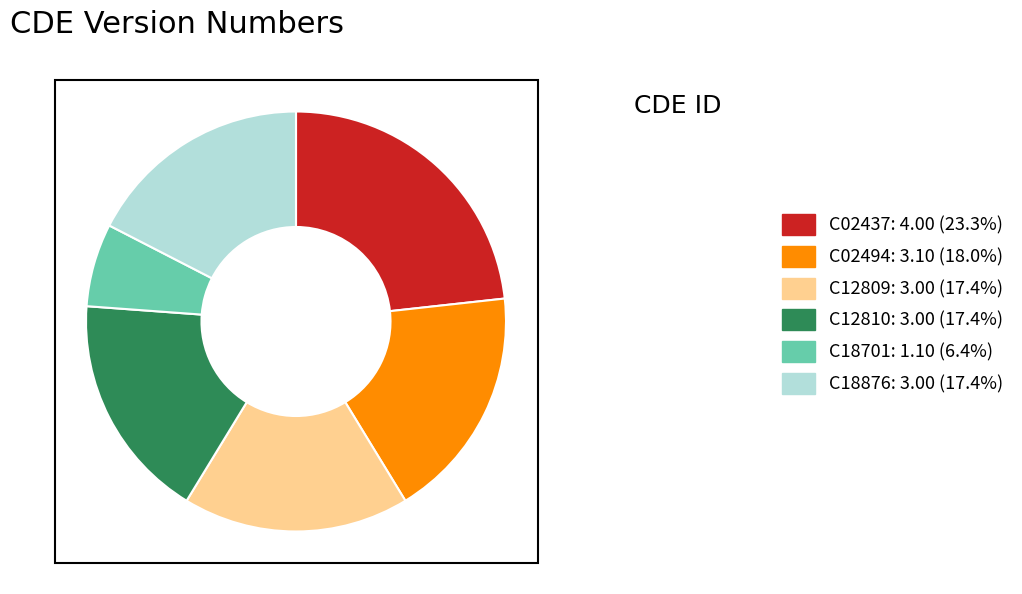

Combined, do C12809 and C18876 account for over 50%?

No